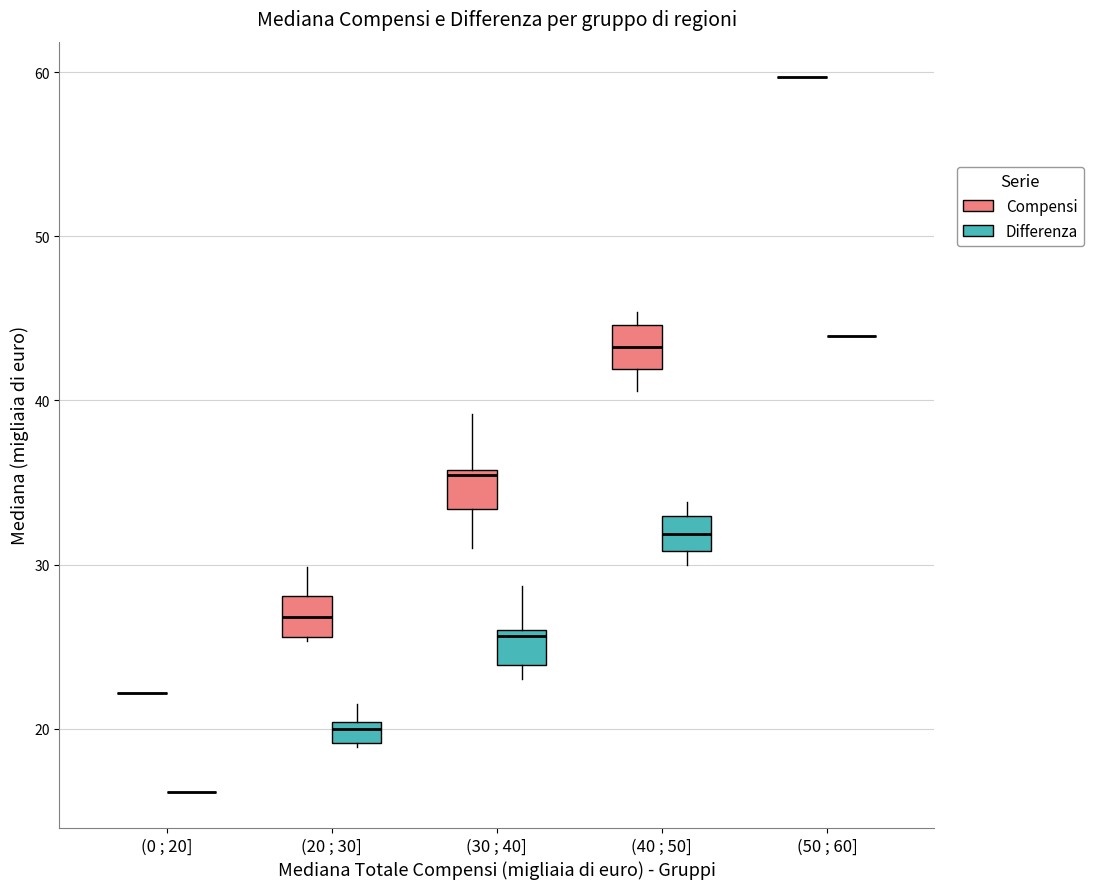

Where is the upper edge of the box for (40 ; 50] (Compensi) on the y-axis? The values are not printed on the chart, so give them approximately, as read against the axis.

45